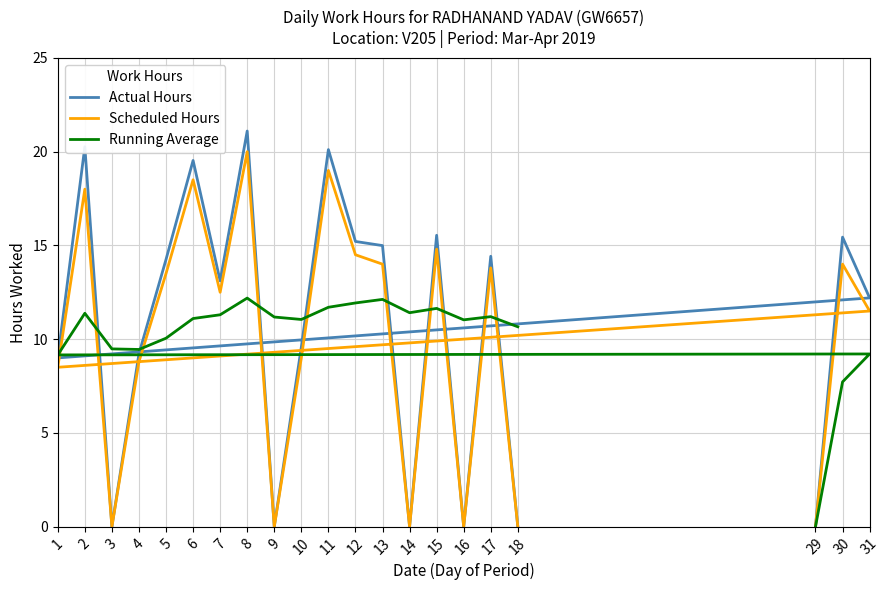

What is the average value of the Scheduled Hours series?

10.0